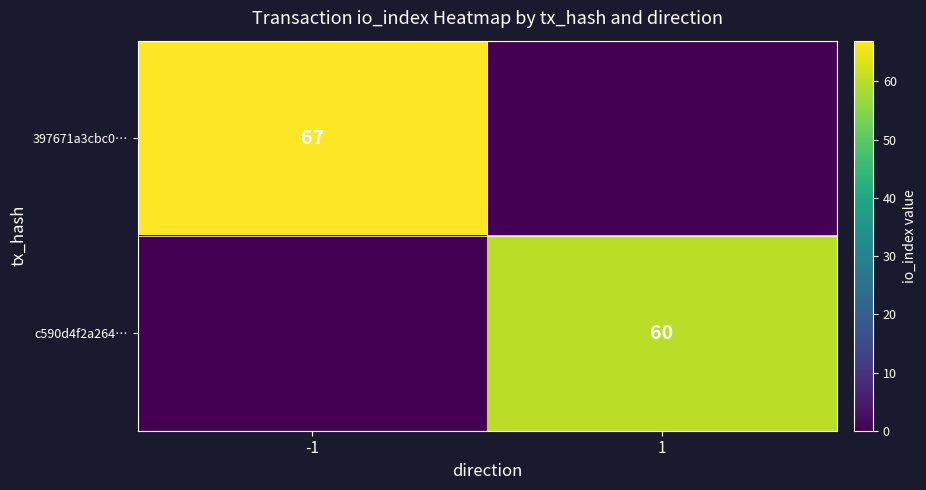

How many categories are shown in the chart?

2